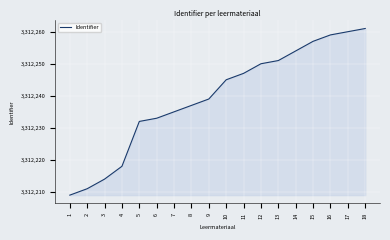

List the labels in order of value, largest first.

18, 17, 16, 15, 14, 13, 12, 11, 10, 9, 8, 7, 6, 5, 4, 3, 2, 1